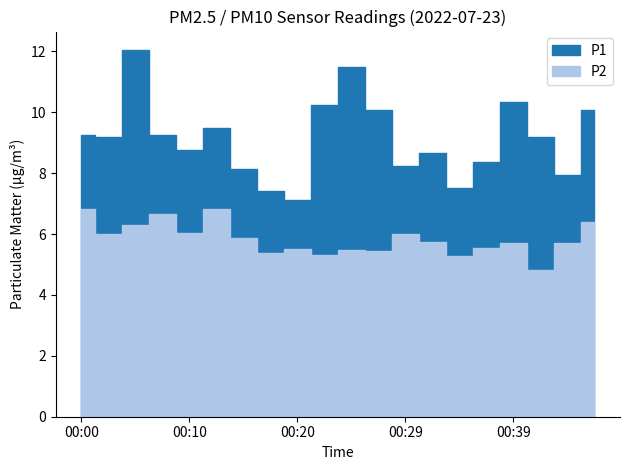

Rank the categories by P2 value from highest to lowest.

00:00, 00:12, 00:07, 00:46, 00:05, 00:10, 00:02, 00:29, 00:15, 00:32, 00:44, 00:39, 00:37, 00:20, 00:24, 00:27, 00:17, 00:22, 00:34, 00:42